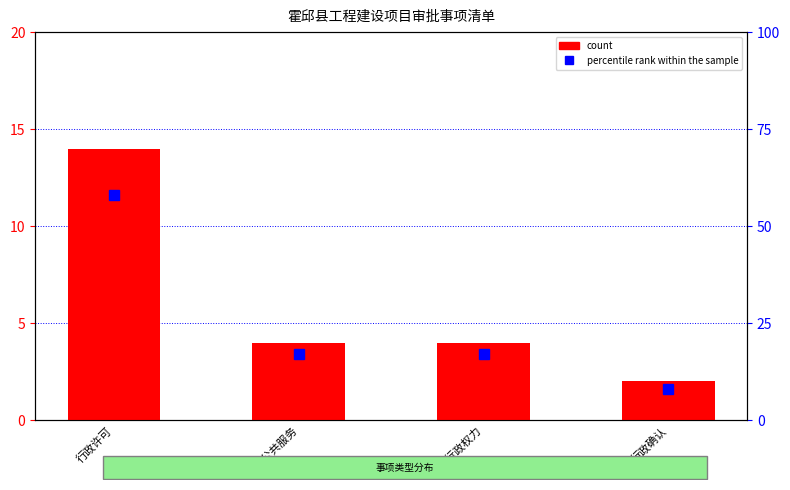

Which series changed the most between 市政公共服务 and 行政确认?

percentile rank within the sample